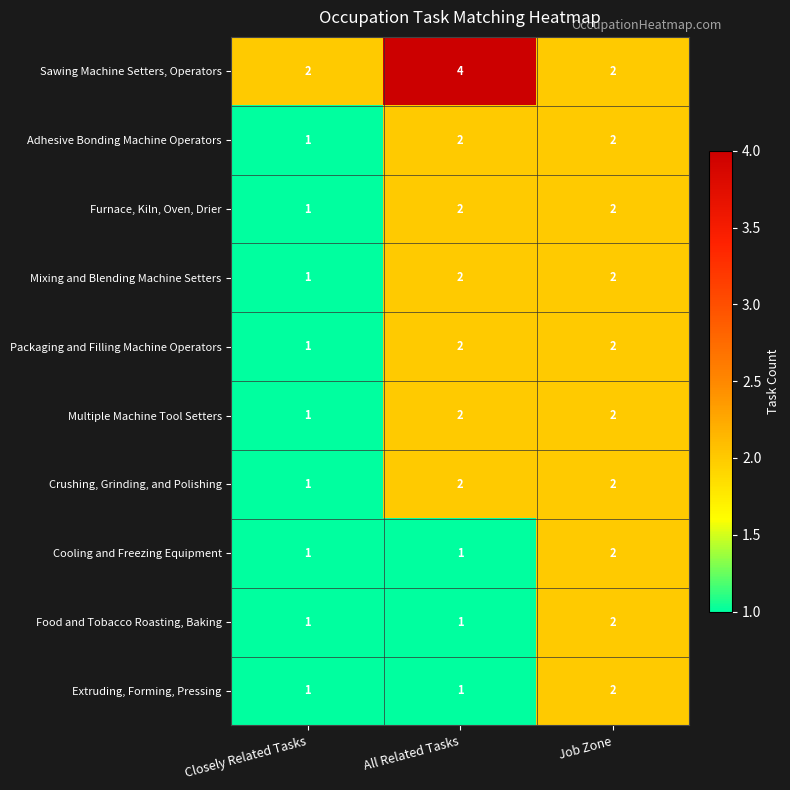

Which series has the largest range (max minus min)?

Sawing Machine Setters, Operators